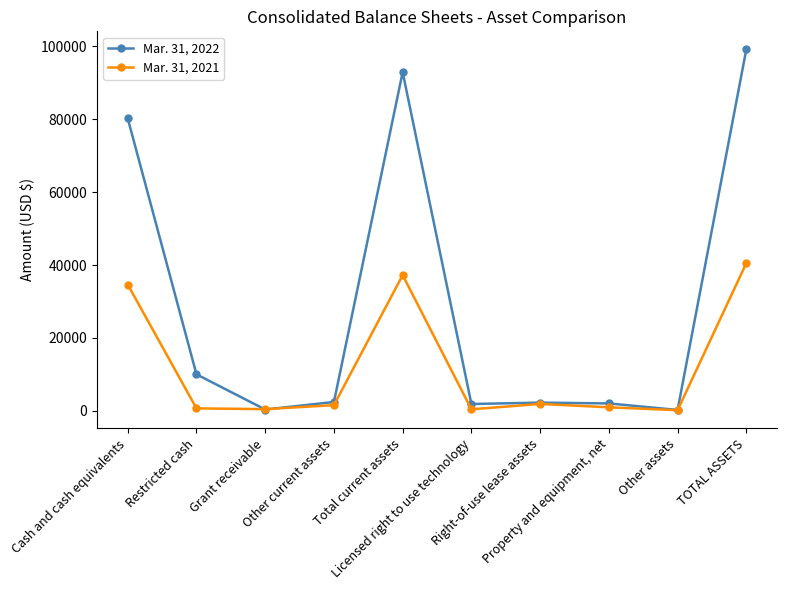

Is this an area chart (filled region under the line)?

No